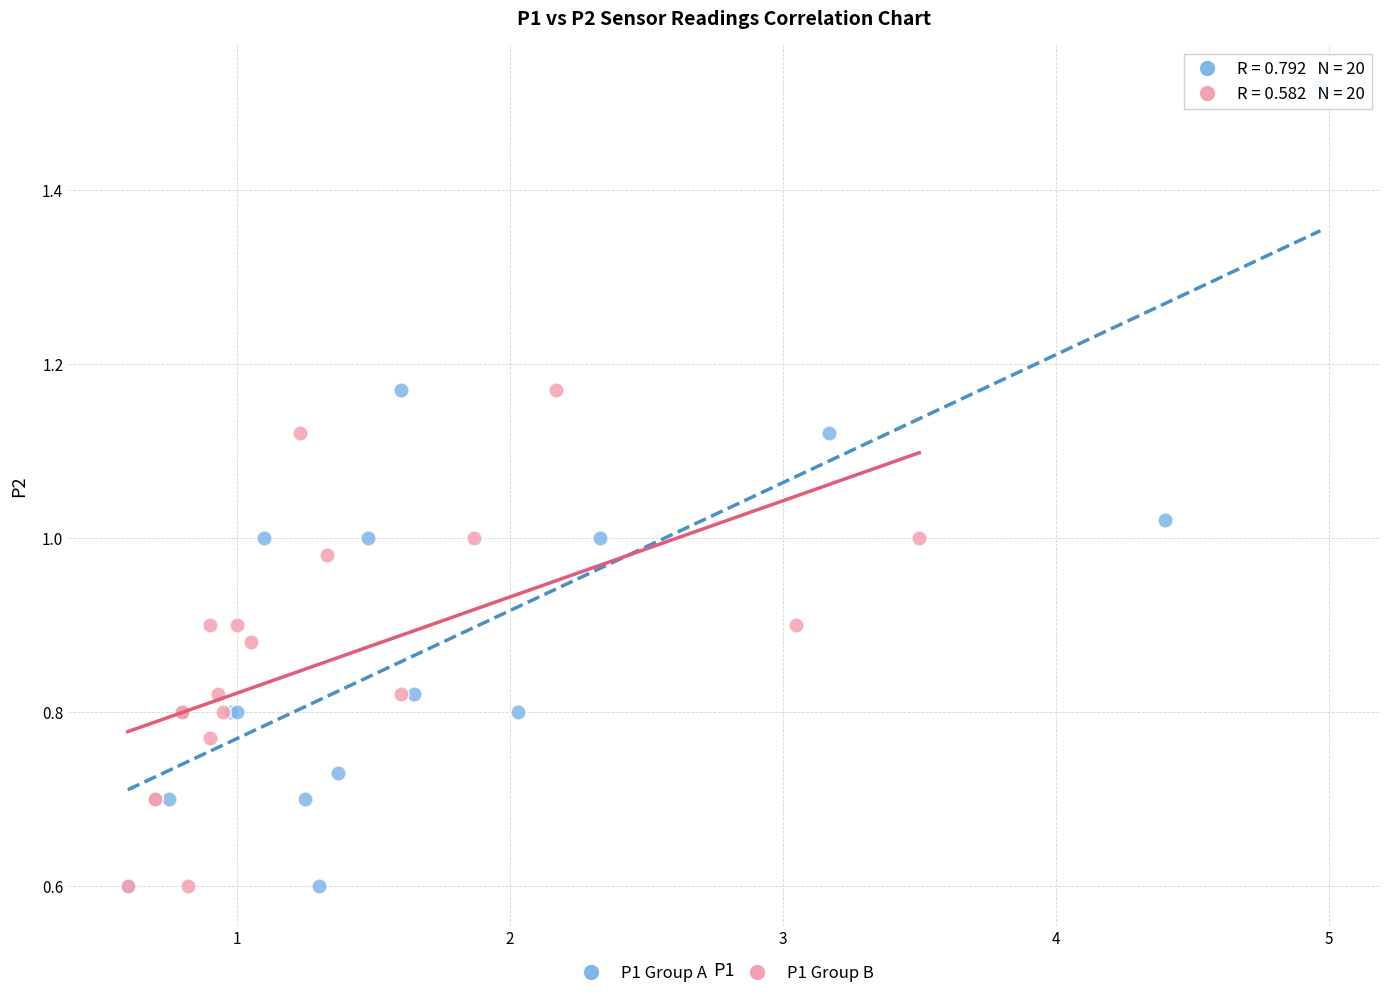

Which series has the largest Y range (max minus min)?

P1 Group A